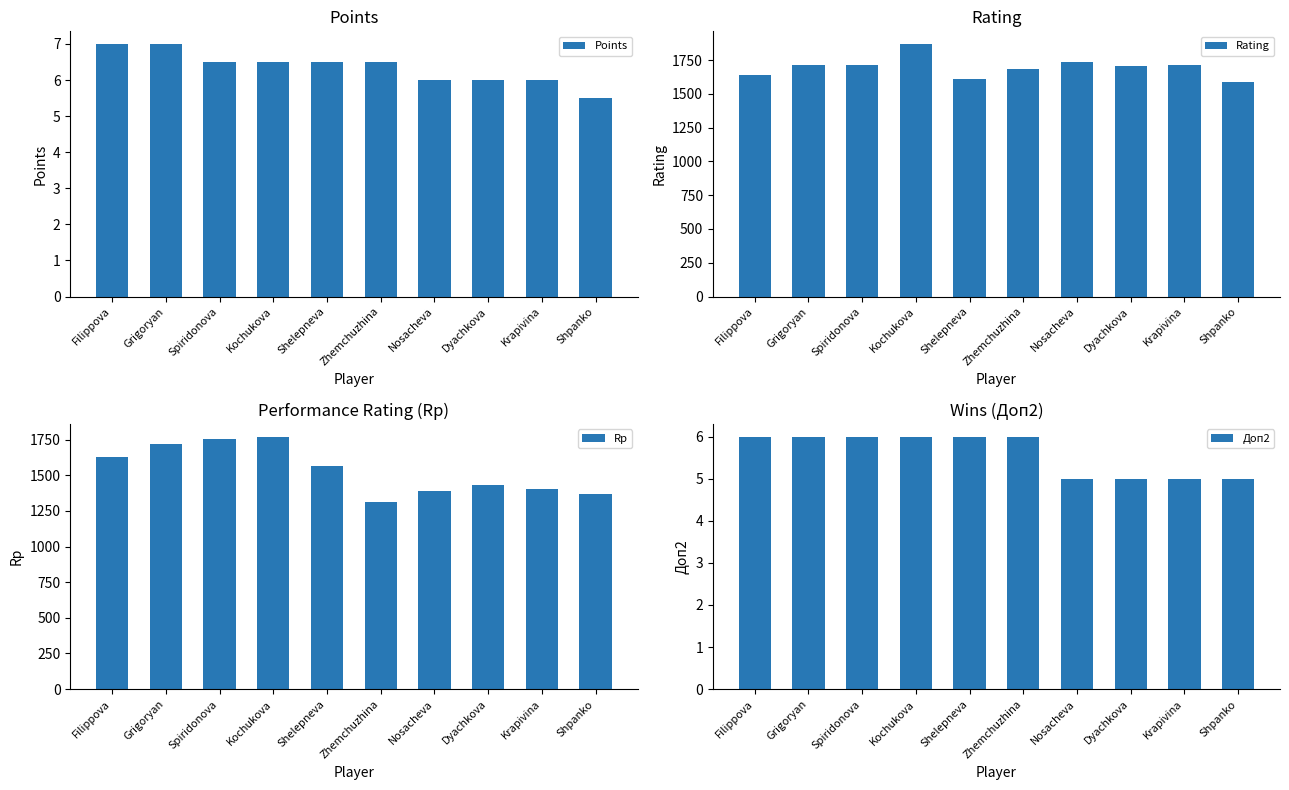

The Rating series shows 1710.0 at Grigoryan. True or false?

True